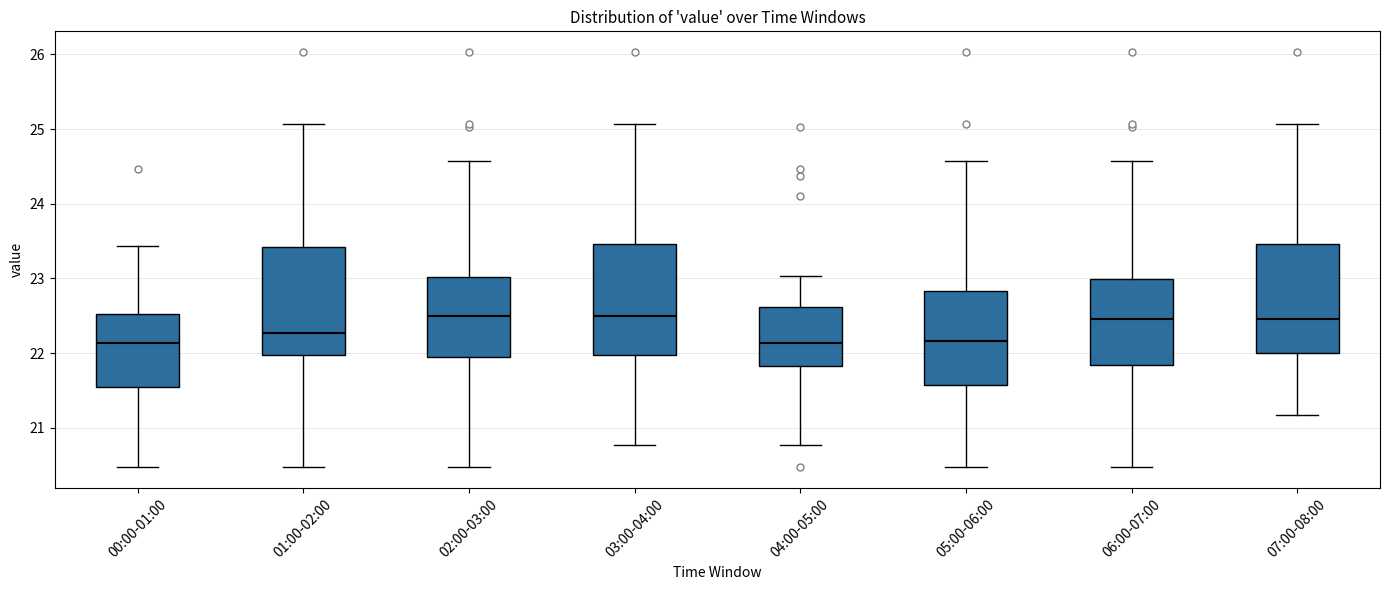

Where does the lower whisker of the box for 04:00-05:00 end on the y-axis? The values are not printed on the chart, so give them approximately, as read against the axis.

20.8